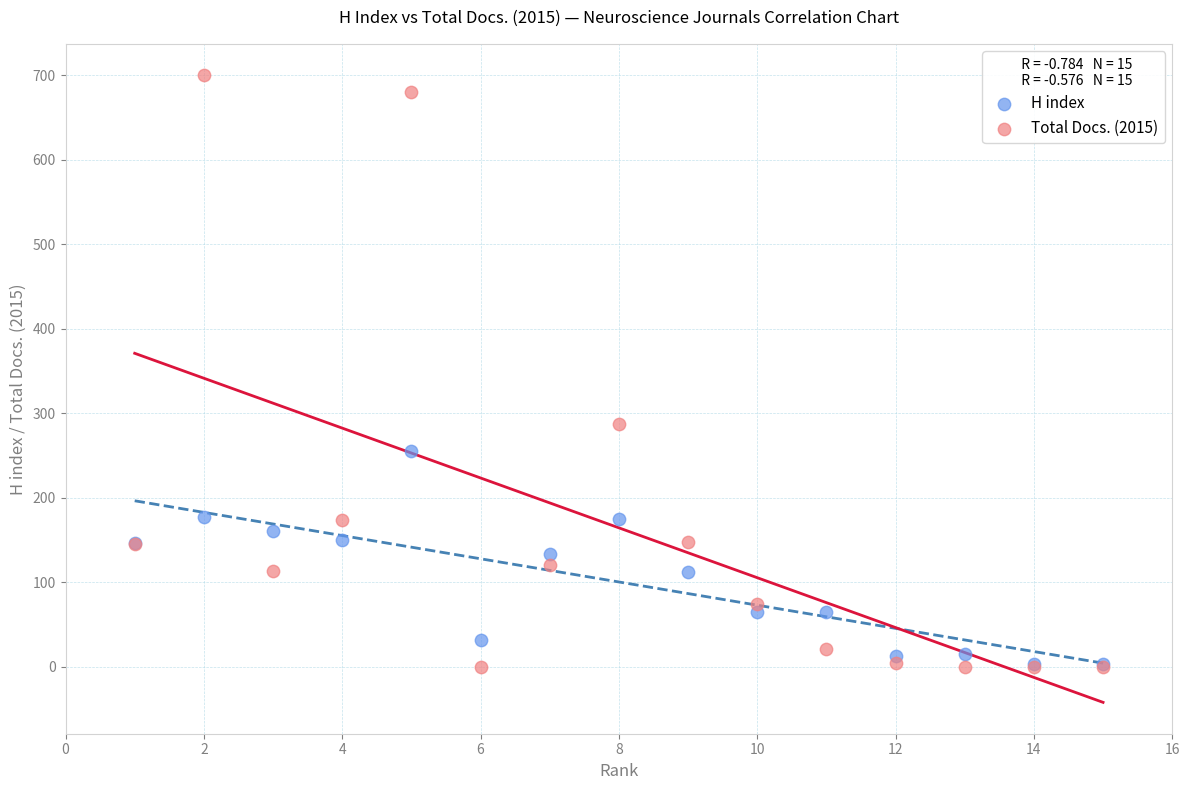

In the Total Docs. (2015) series, what Y value is closest to 350?

287